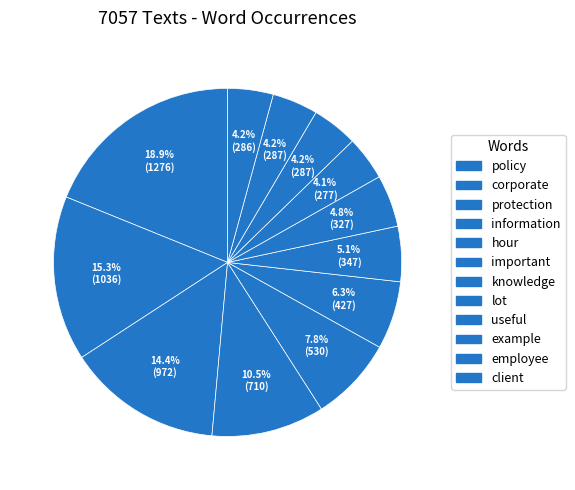

Is it true that knowledge is 5% of the pie?

True